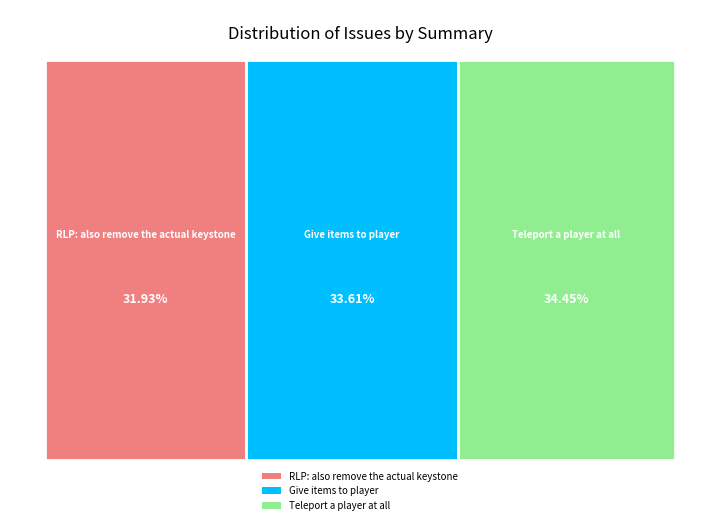

The RLP: also remove the actual keystone slice represents 21% of the pie. True or false?

False